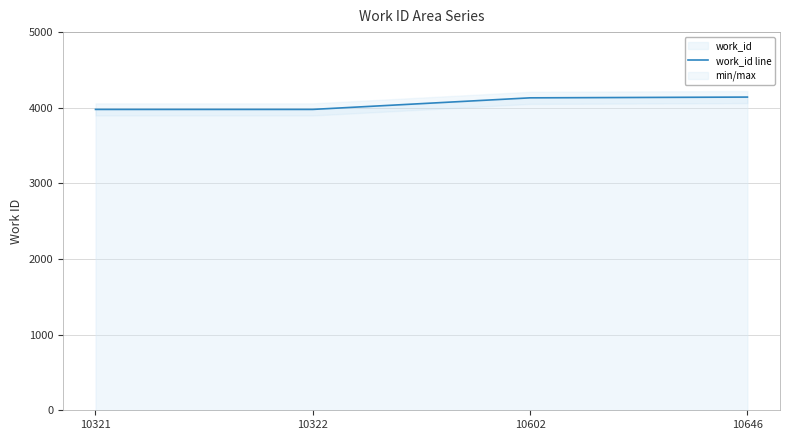

Which label corresponds to the largest value in the chart?

10646